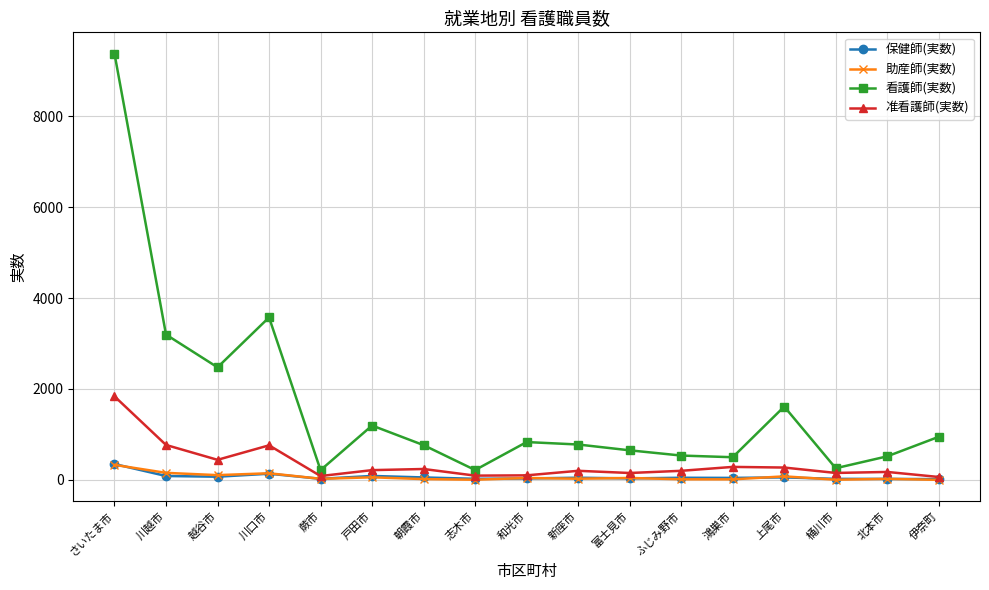

How many series are shown in this chart?

4